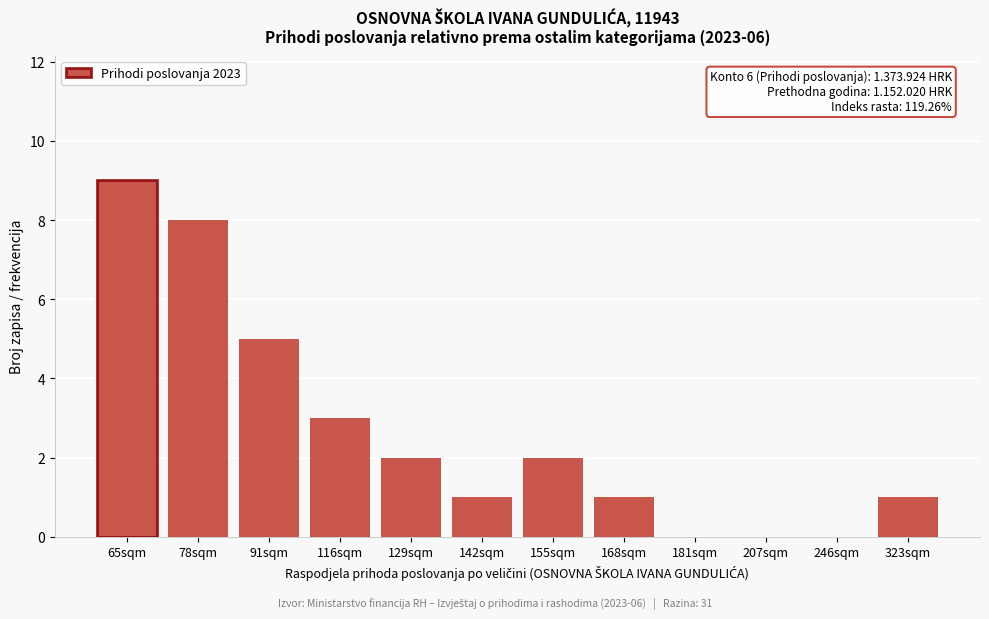

Reading left to right, what are all the values shown in this chart?

65sqm=9	78sqm=8	91sqm=5	116sqm=3	129sqm=2	142sqm=1	155sqm=2	168sqm=1	181sqm=0	207sqm=0	246sqm=0	323sqm=1